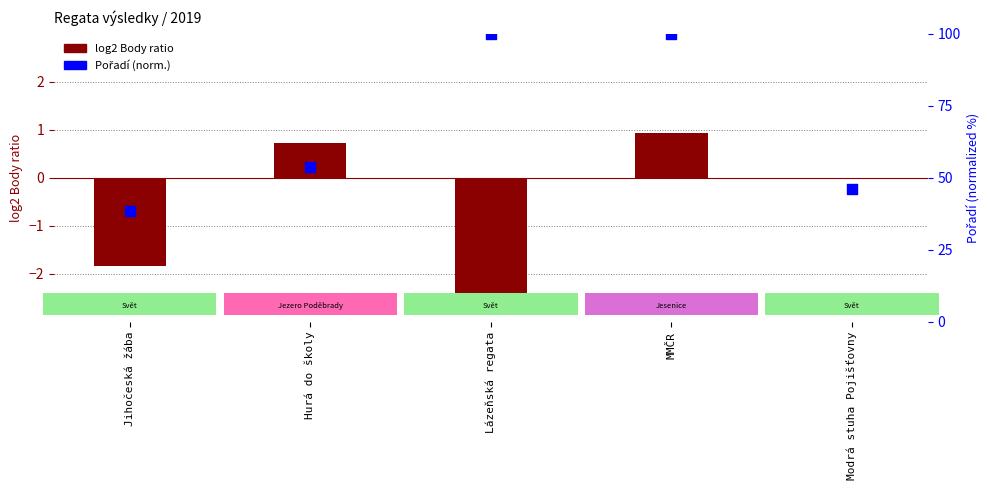

What are all the series names shown in the legend?

log2 Body ratio, Pořadí (norm.)